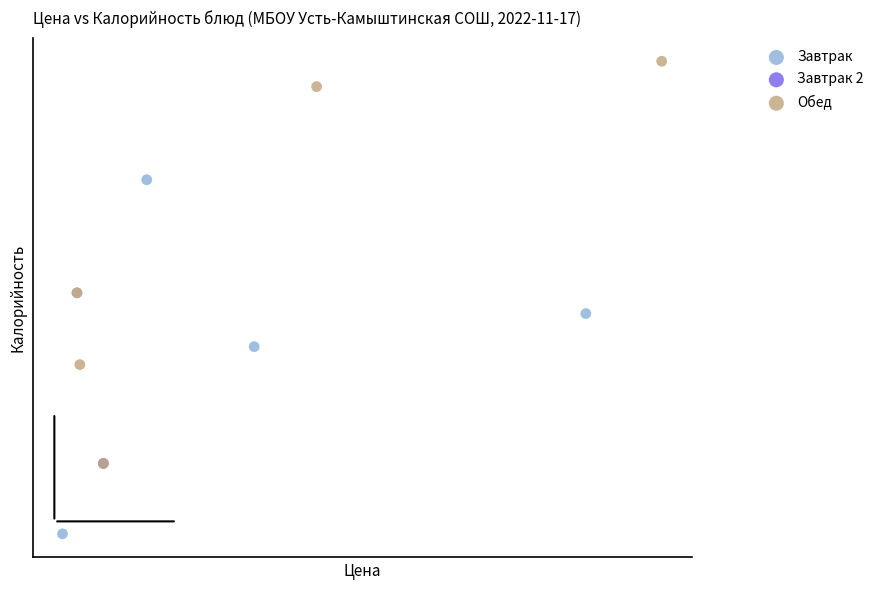

What are all the series names shown in the legend?

Завтрак, Завтрак 2, Обед